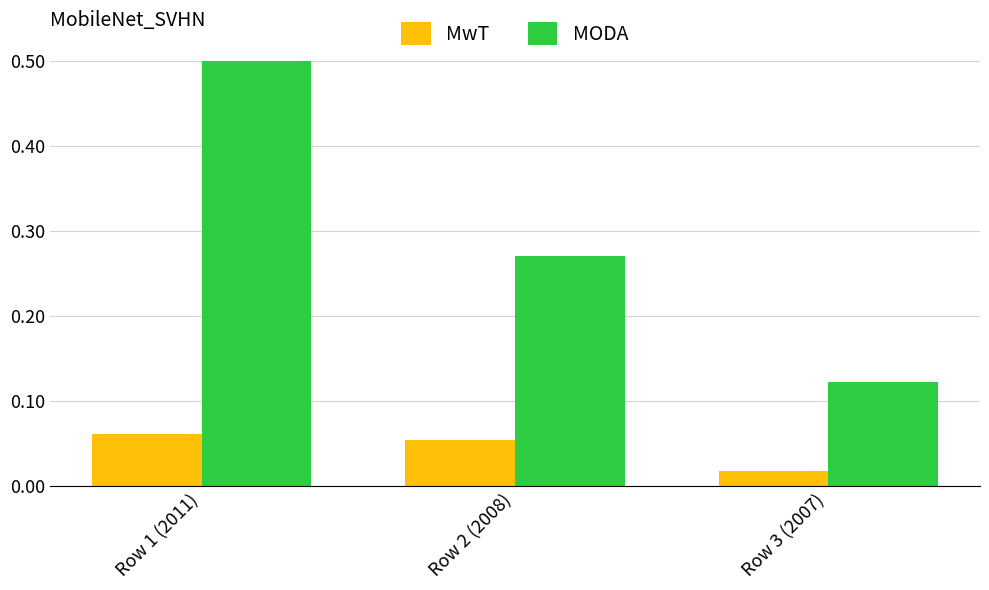

Does the chart contain any negative values?

No